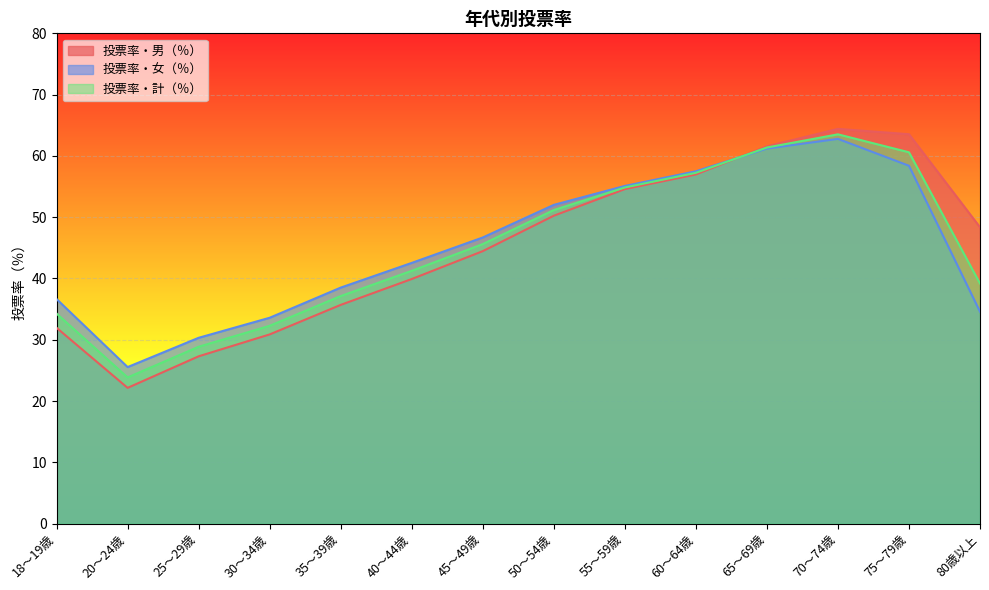

What is the highest value of the 投票率・男（％） series?

64.4